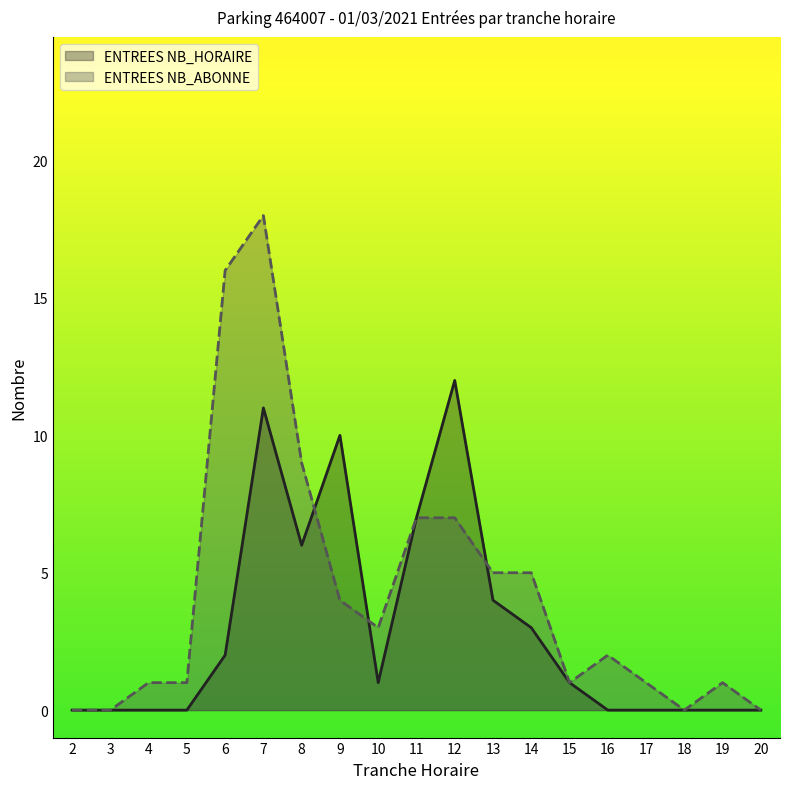

Reading left to right, transcribe all the data shown in this chart.

ENTREES NB_HORAIRE: 0	0	0	0	2	11	6	10	1	7	12	4	3	1	0	0	0	0	0
ENTREES NB_ABONNE: 0	0	1	1	16	18	9	4	3	7	7	5	5	1	2	1	0	1	0